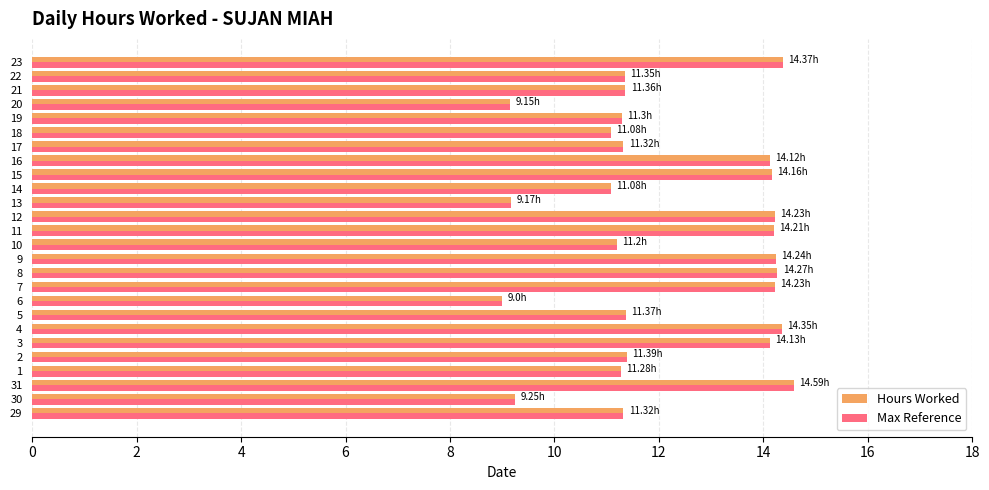

What is the total value across all series at 6?

18.0